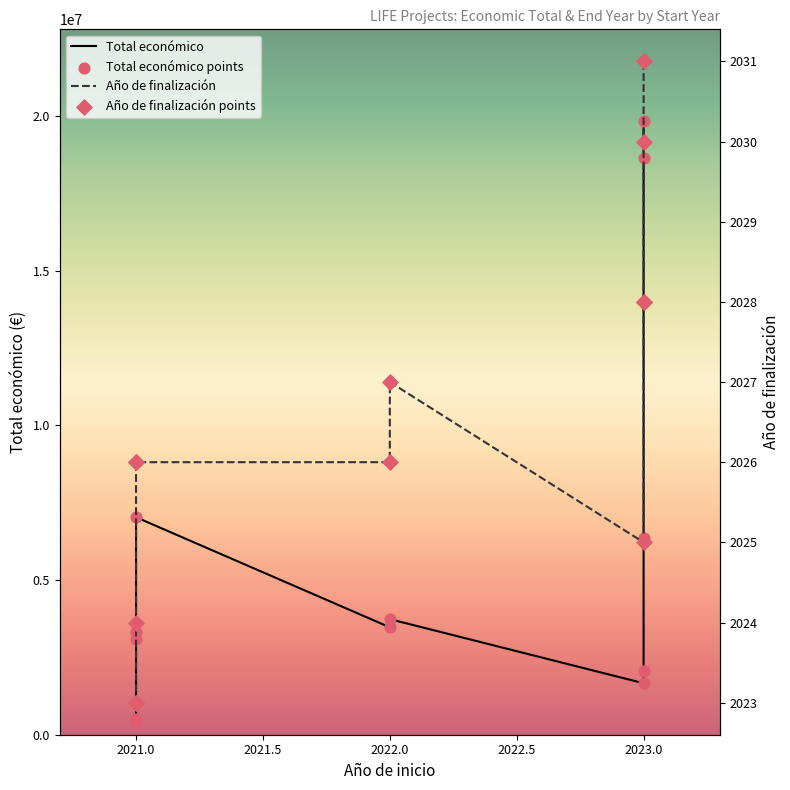

Which series has the largest Y range (max minus min)?

Total económico